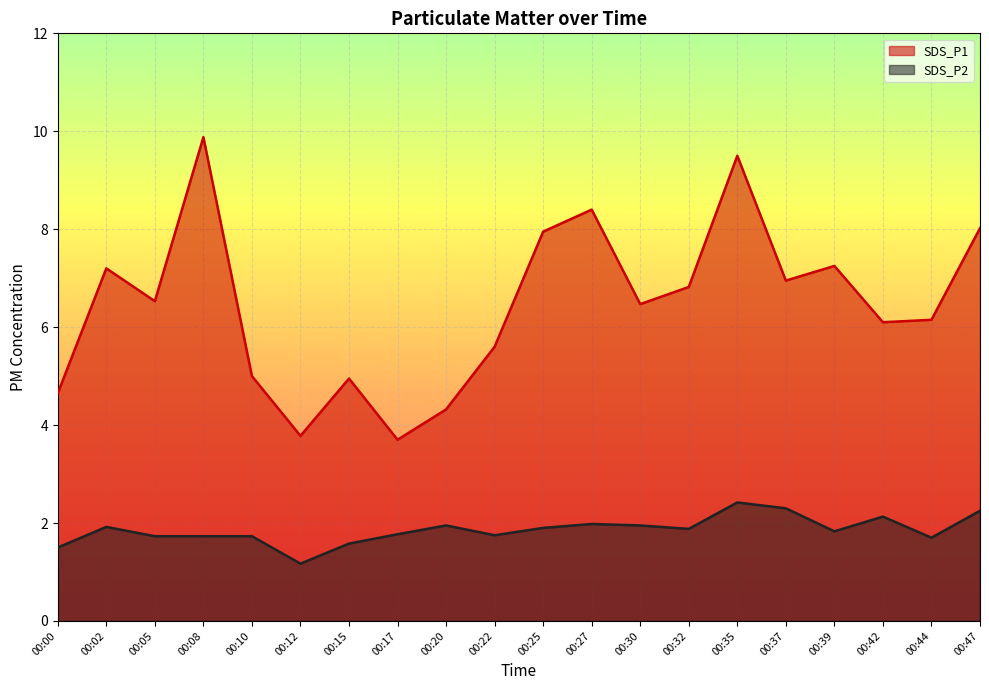

How many data points in SDS_P1 are above 6?

13